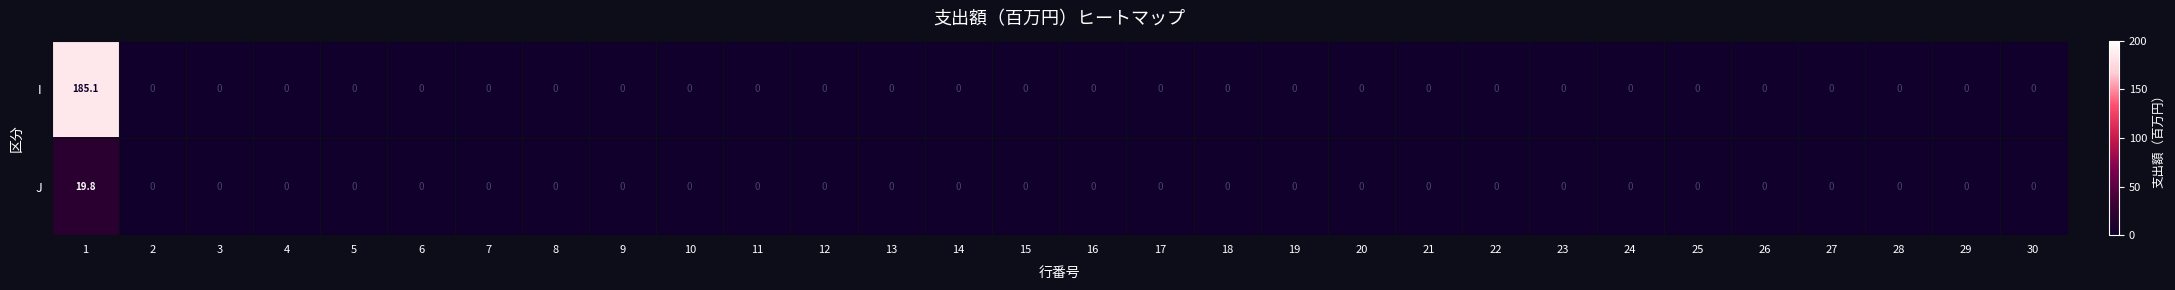

Is it true that I equals -125.5 at 13?

False